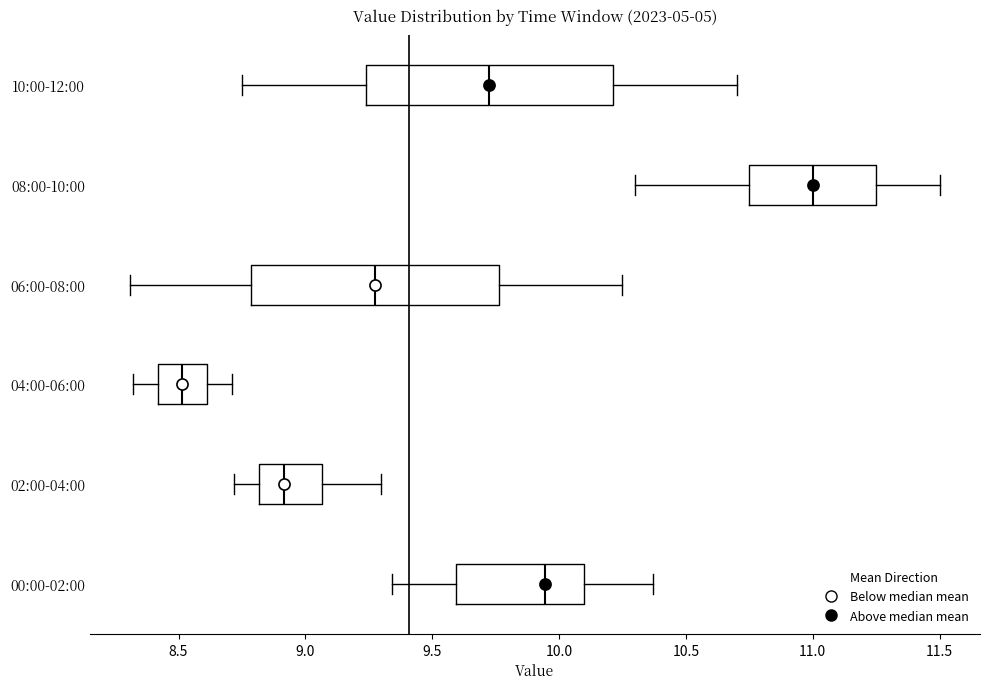

Reading bottom to top, transcribe this box plot: for each box, give where its median line is, the range the box spans, and where its two whiskers end, as read against the x-axis. The values are not printed on the chart, so give them approximately, as read against the axis.

00:00-02:00: median 9.95, box 9.60 to 10.10, whiskers 9.35 to 10.35
02:00-04:00: median 8.90, box 8.80 to 9.05, whiskers 8.70 to 9.30
04:00-06:00: median 8.50, box 8.40 to 8.60, whiskers 8.30 to 8.70
06:00-08:00: median 9.30, box 8.80 to 9.75, whiskers 8.30 to 10.25
08:00-10:00: median 11.00, box 10.75 to 11.25, whiskers 10.30 to 11.50
10:00-12:00: median 9.75, box 9.25 to 10.20, whiskers 8.75 to 10.70